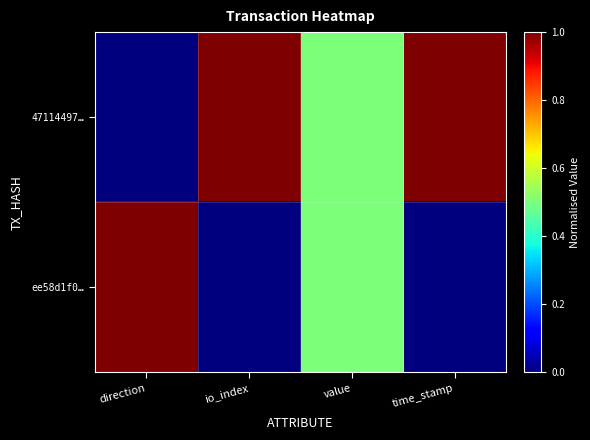

How many categories are shown in the chart?

4